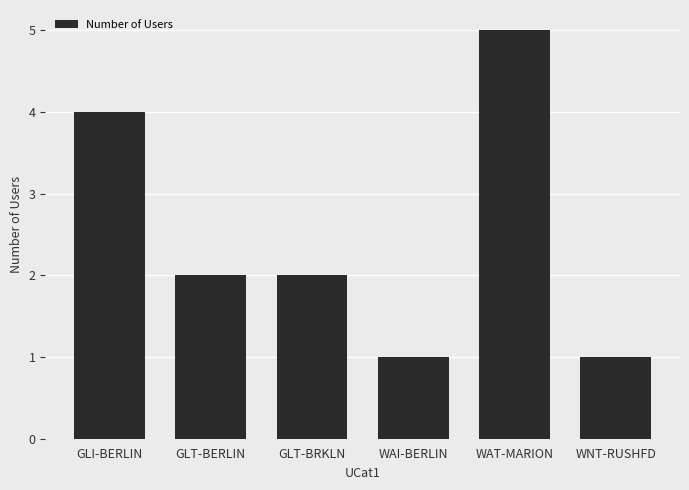

What is the ratio of the value at WAI-BERLIN to the value at WNT-RUSHFD?

1.0